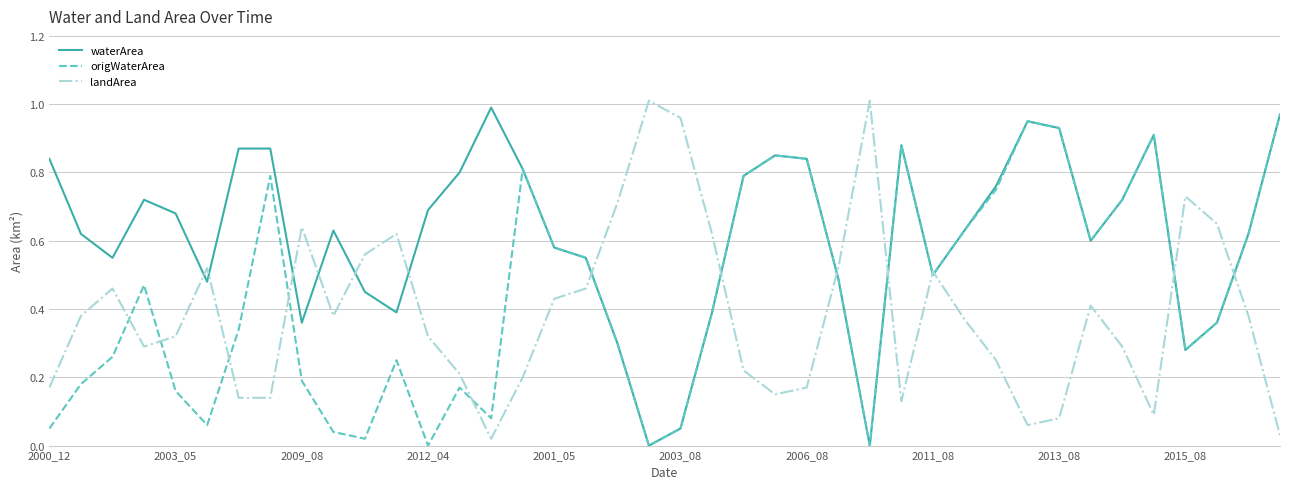

List the series in order of their overall mean, highest first.

waterArea, origWaterArea, landArea